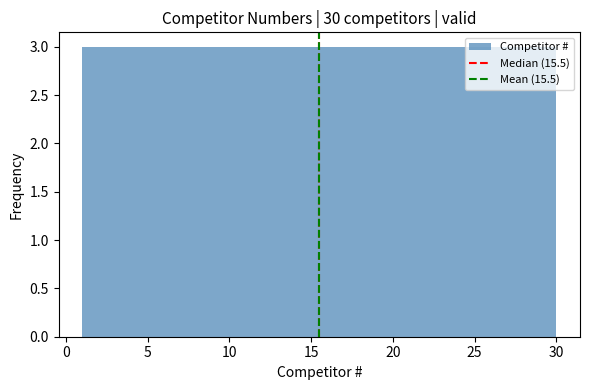

Reading left to right, list every bar in this chart as the range it spans on the x-axis followed by its height. Neither the bar edges nor the heights are printed on the chart, so give them approximately, as read against the axes.

1.0 to 3.9: 3
3.9 to 6.8: 3
6.8 to 9.7: 3
9.7 to 12.6: 3
12.6 to 15.5: 3
15.5 to 18.4: 3
18.4 to 21.3: 3
21.3 to 24.2: 3
24.2 to 27.1: 3
27.1 to 30.0: 3